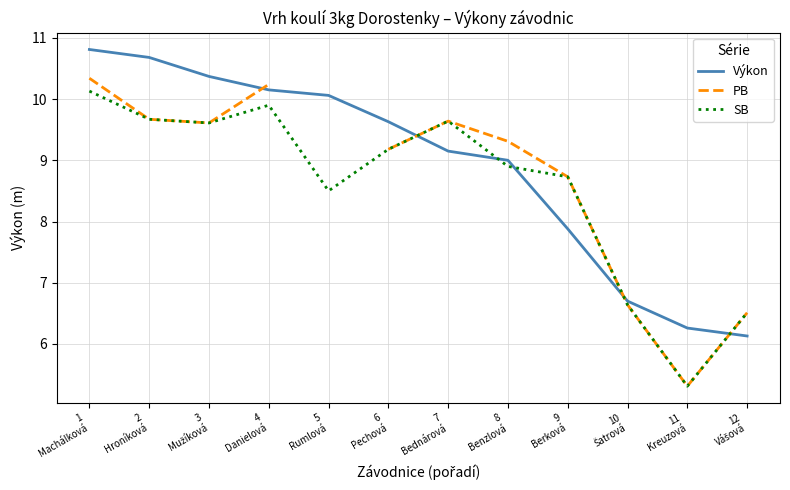

What is the difference between the maximum and second lowest values in the SB series?

3.6